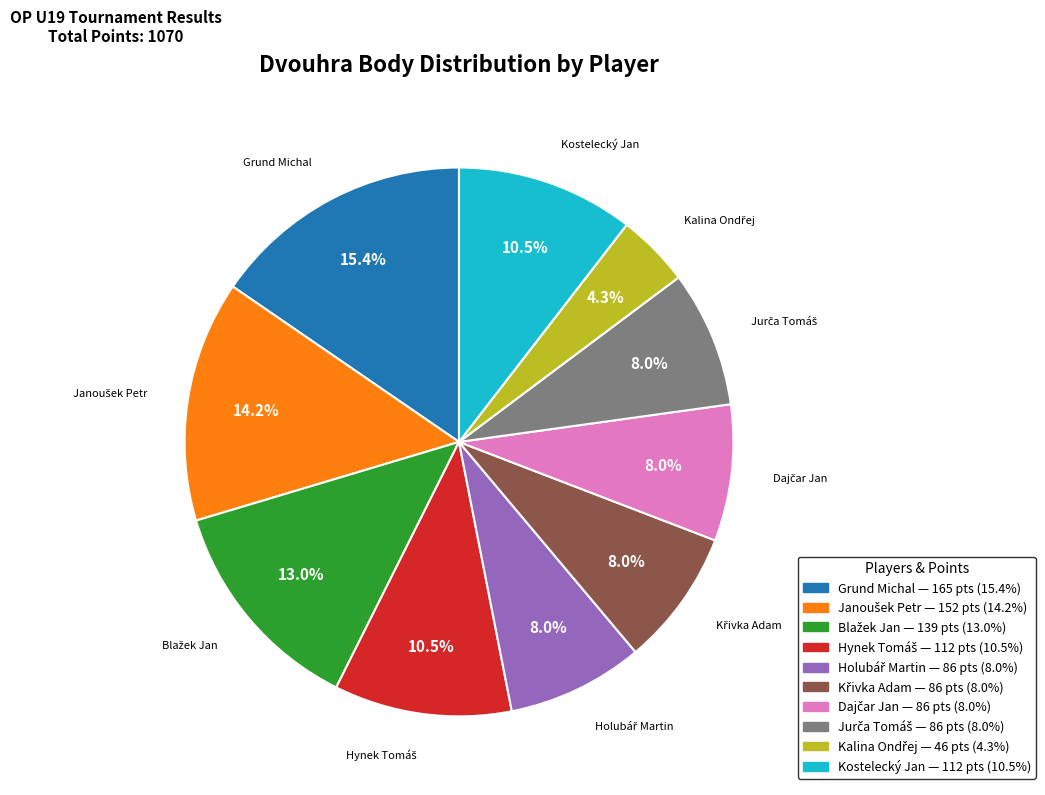

Is there any slice that represents more than half of the pie?

No